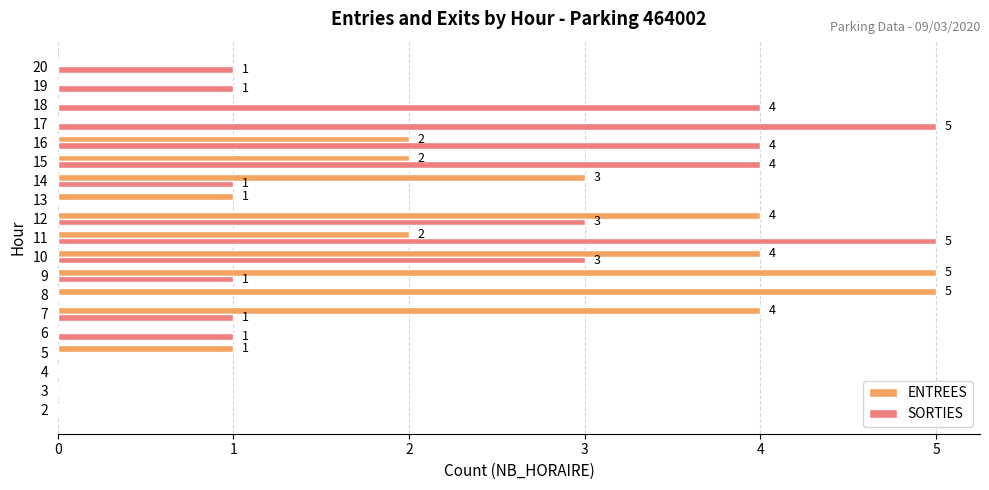

The SORTIES series shows 4 at 16. True or false?

True